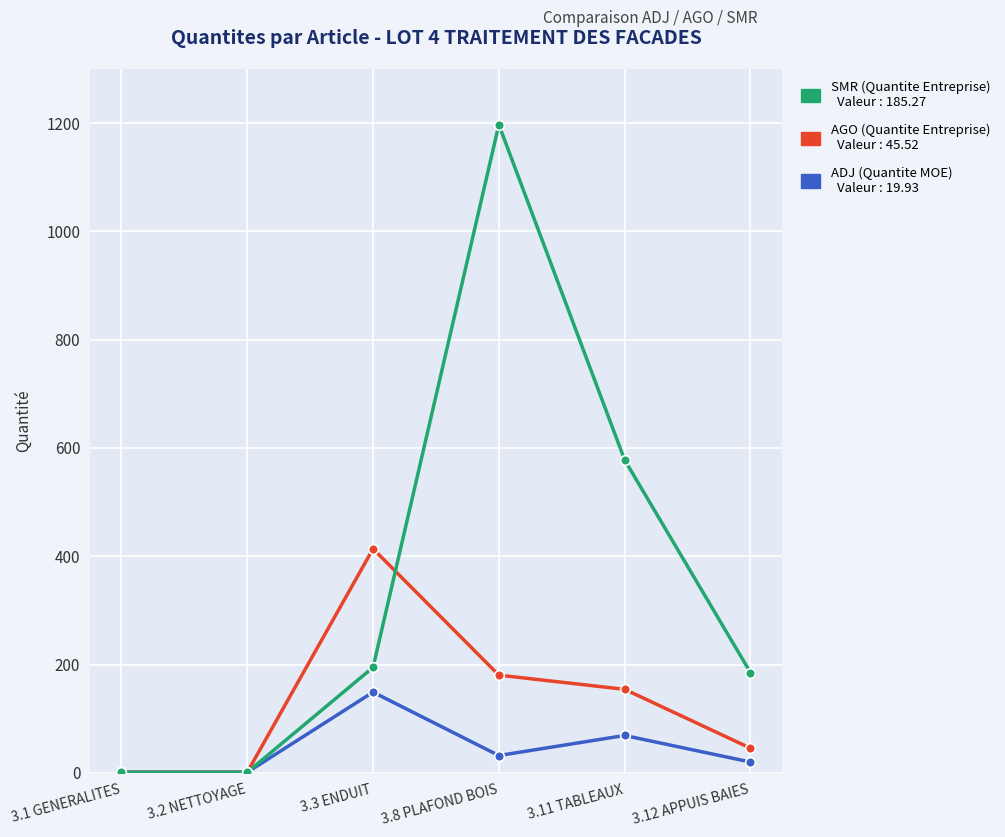

What is the spread (max minus min) of values at 3.8 PLAFOND BOIS?

1165.2